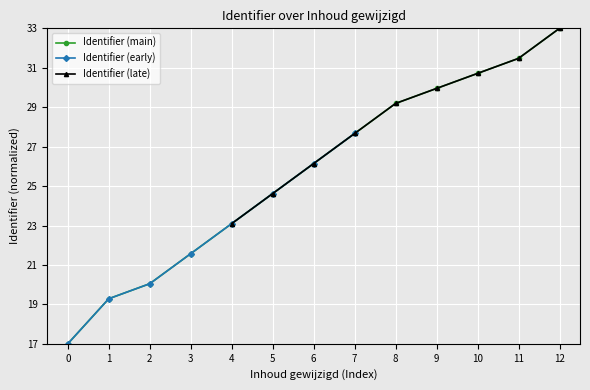

What is the minimum value for Identifier (main)?

17.0